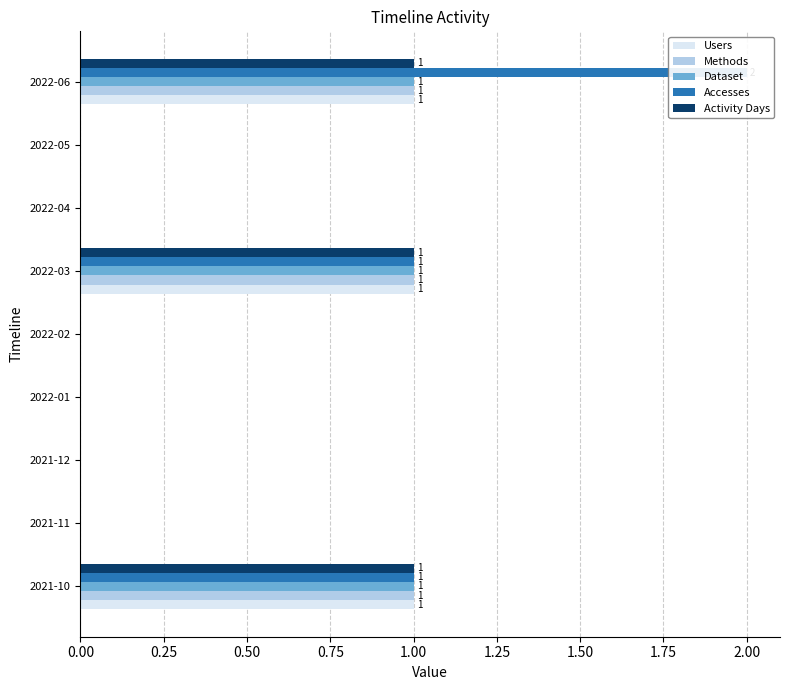

How many values in Dataset are above zero?

3